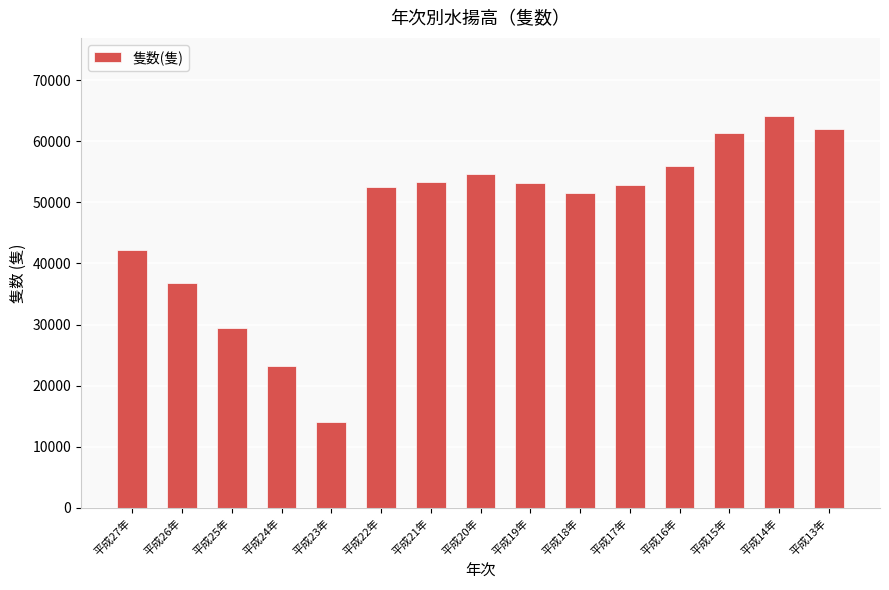

What is the smallest value displayed?

14084